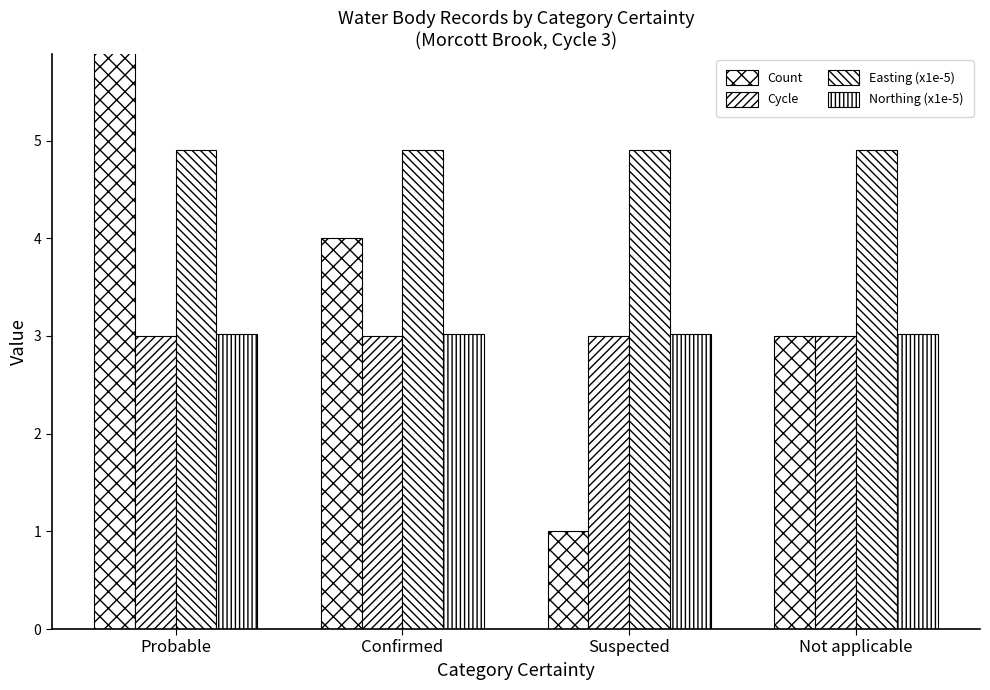

List the series in order of their peak value, lowest first.

Cycle, Northing (x1e-5), Easting (x1e-5), Count